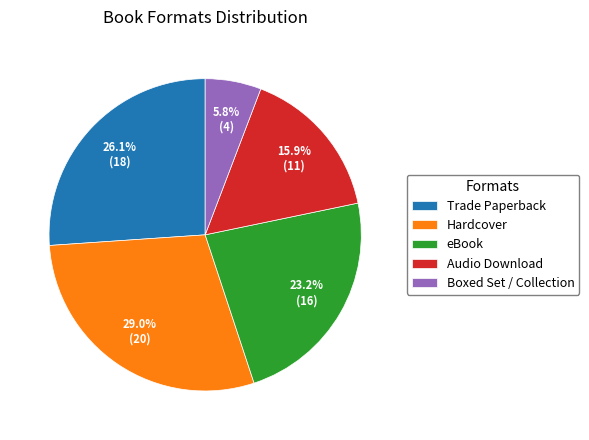

What percentage is NOT represented by Hardcover?

71.0%